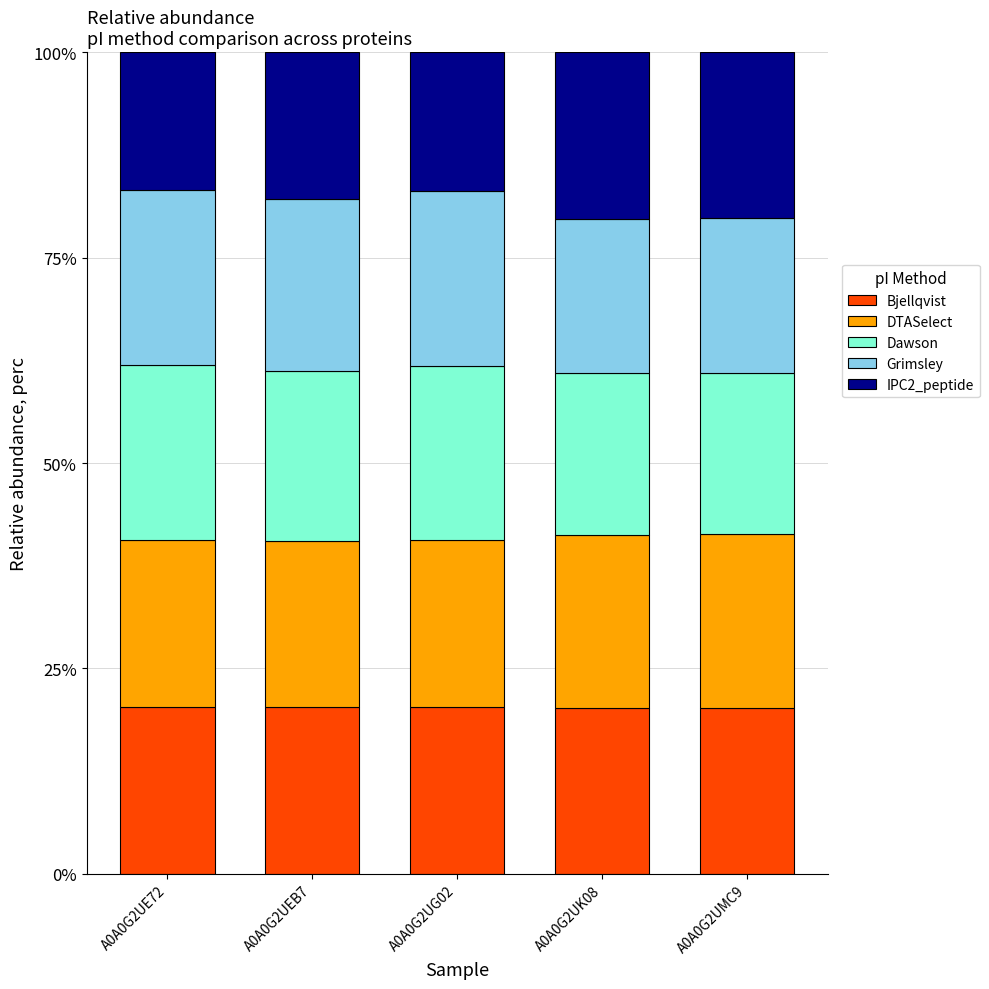

What is the lowest value of the Bjellqvist series?

20.2